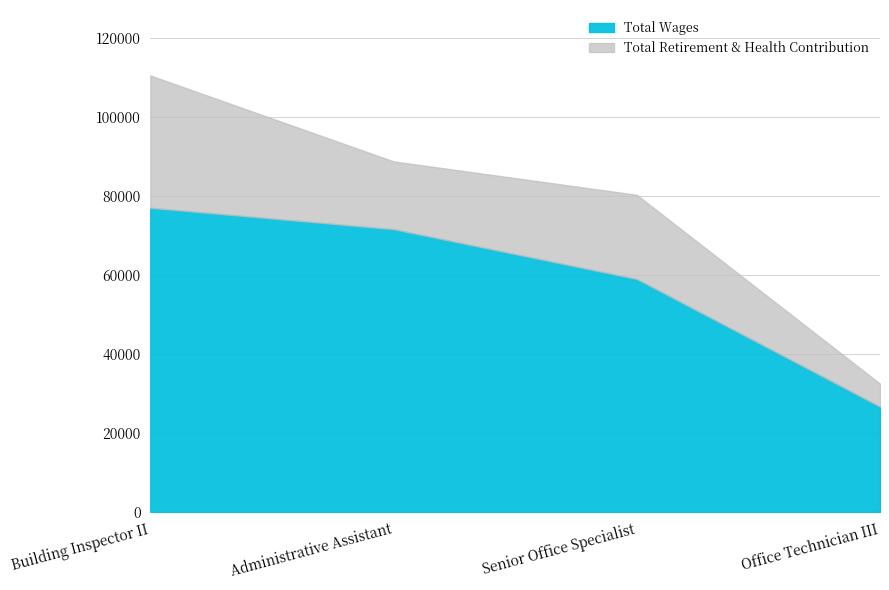

What is the value of the Total Wages point at the 4th from the left?

26665